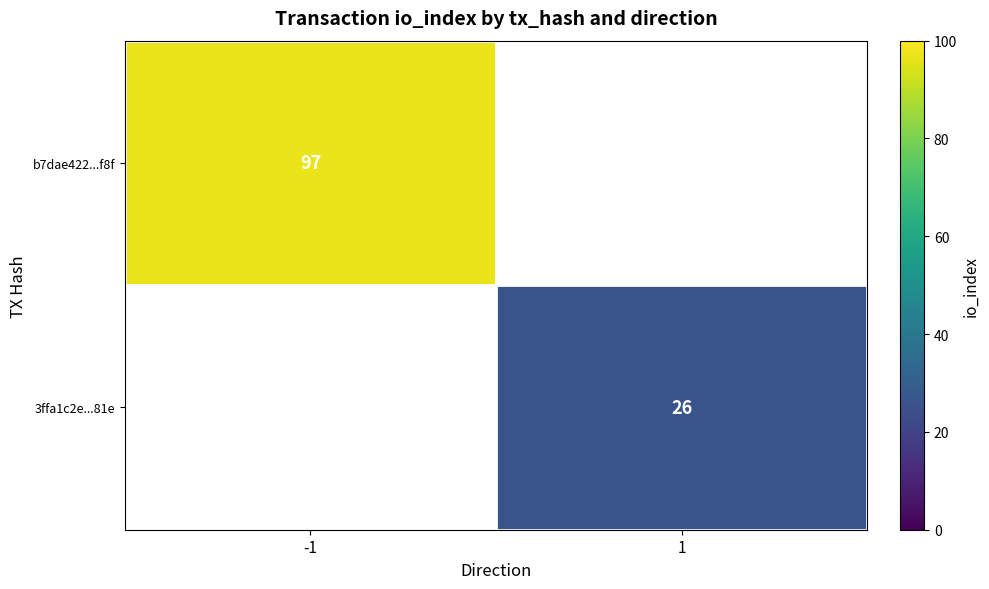

The 3ffa1c2e...81e series shows 41 at 1. True or false?

False